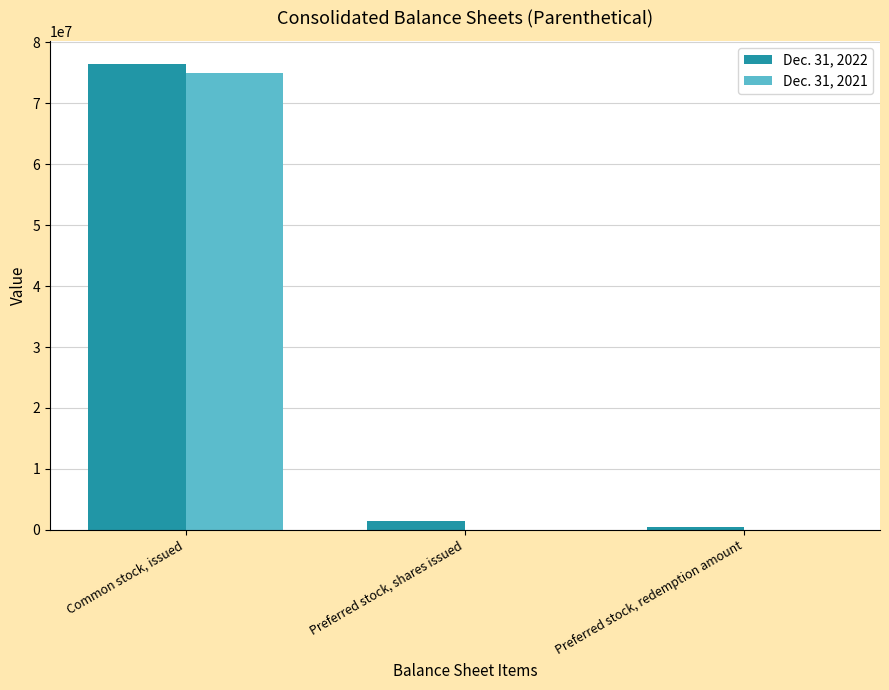

The Dec. 31, 2021 series shows 74909000 at Common stock, issued. True or false?

True